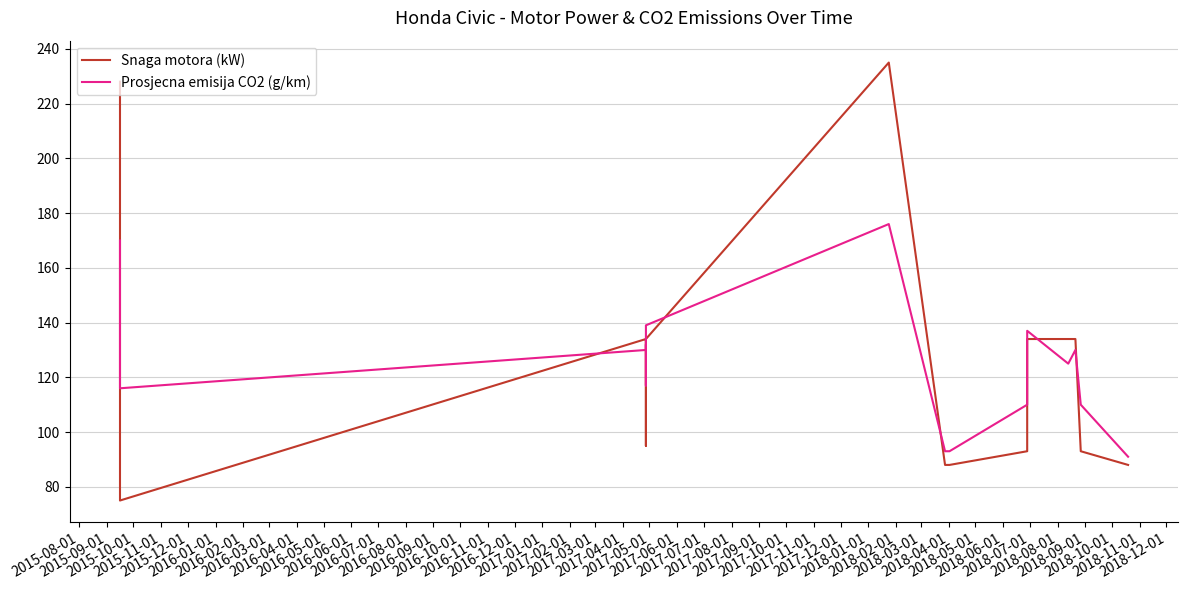

List the series in order of their overall mean, highest first.

Snaga motora (kW), Prosjecna emisija CO2 (g/km)